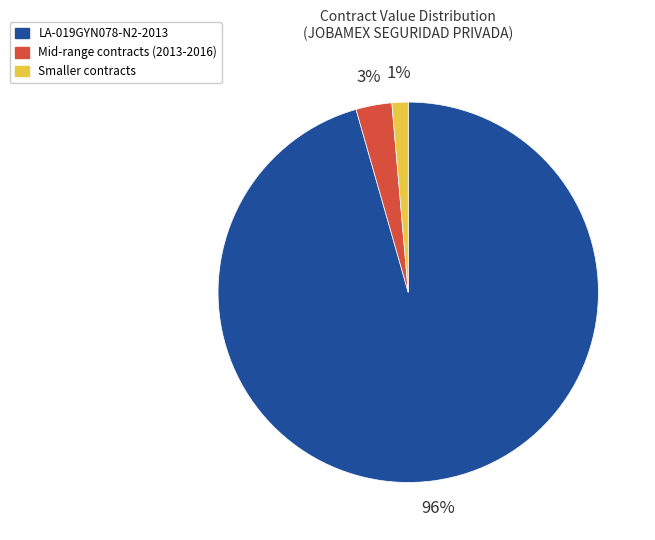

Rank the categories by value from lowest to highest.

Smaller contracts, Mid-range contracts (2013-2016), LA-019GYN078-N2-2013